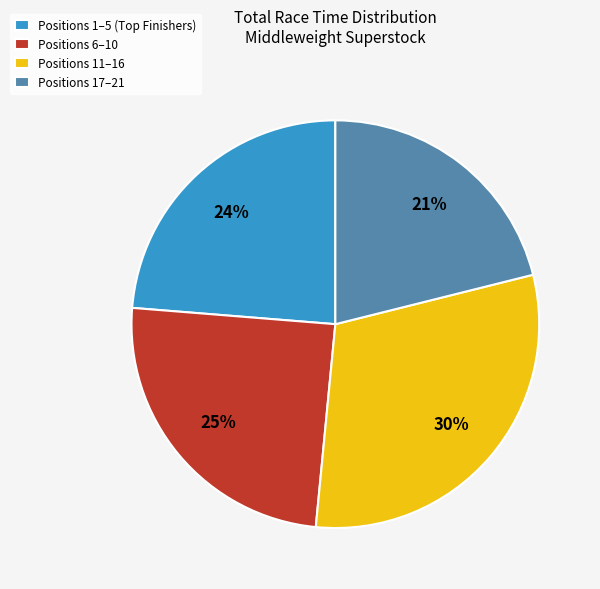

How many slices are in this pie chart?

4